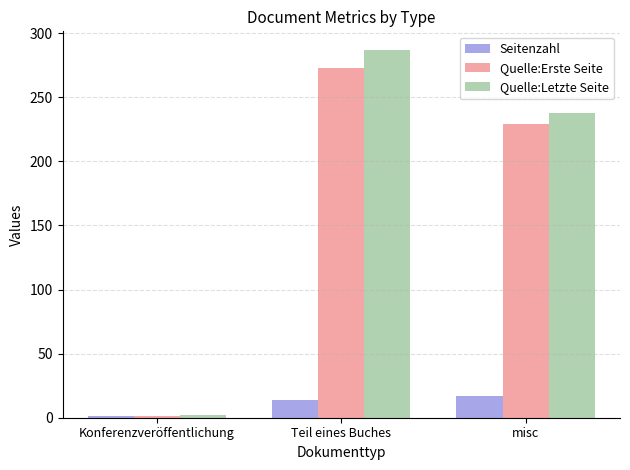

How many series are shown in this chart?

3